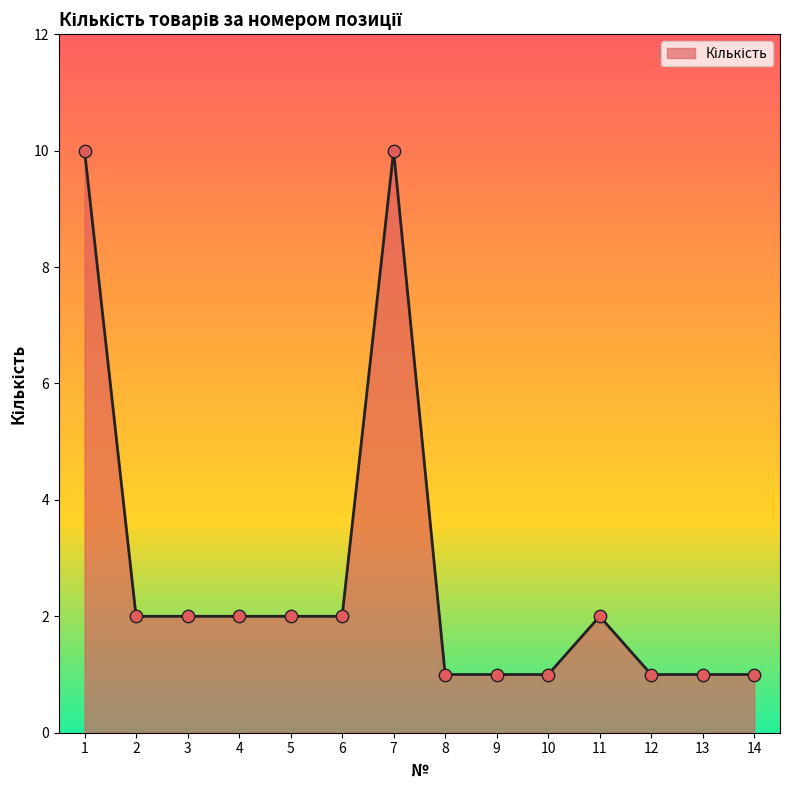

Approximately how many times larger is the value at 10 compared to 9?

1.0